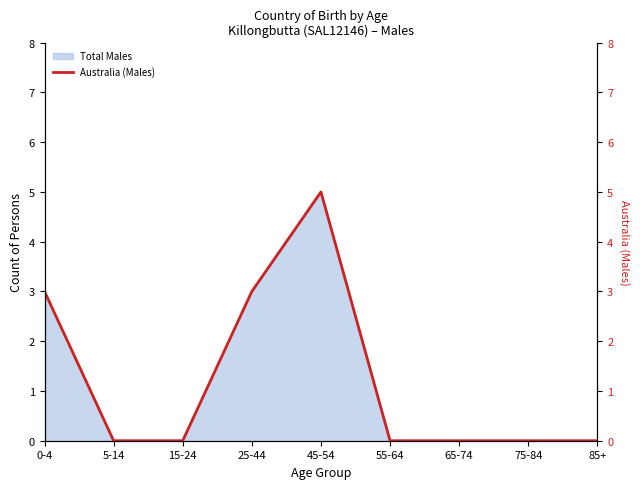

At which category does the data reach its first local peak?

45-54